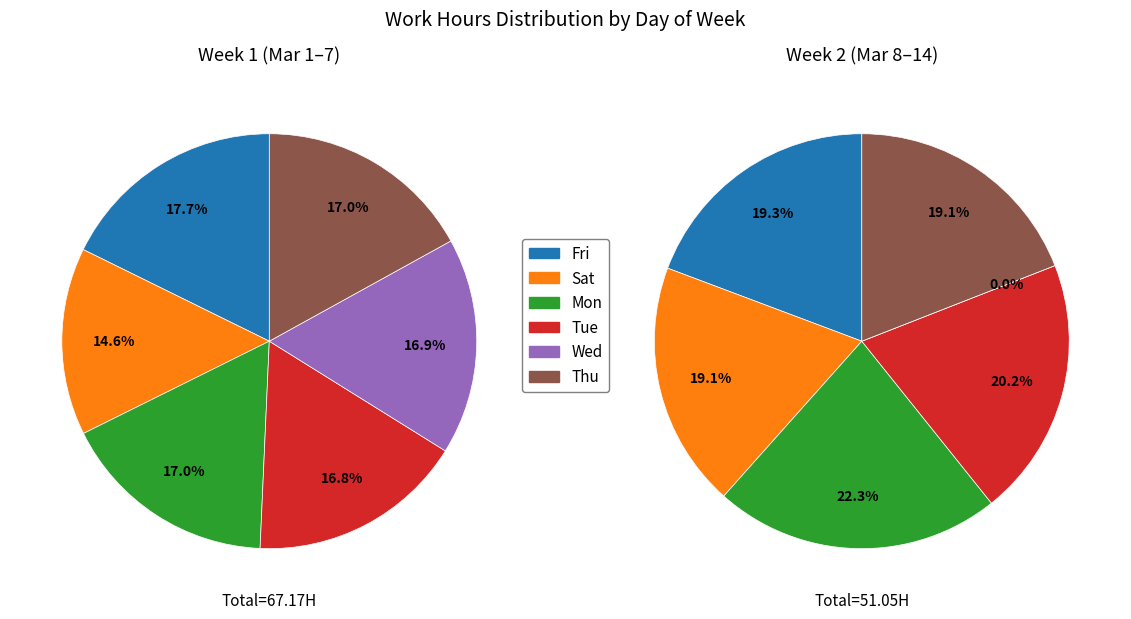

To the nearest percent, what portion does Thu represent?

17%